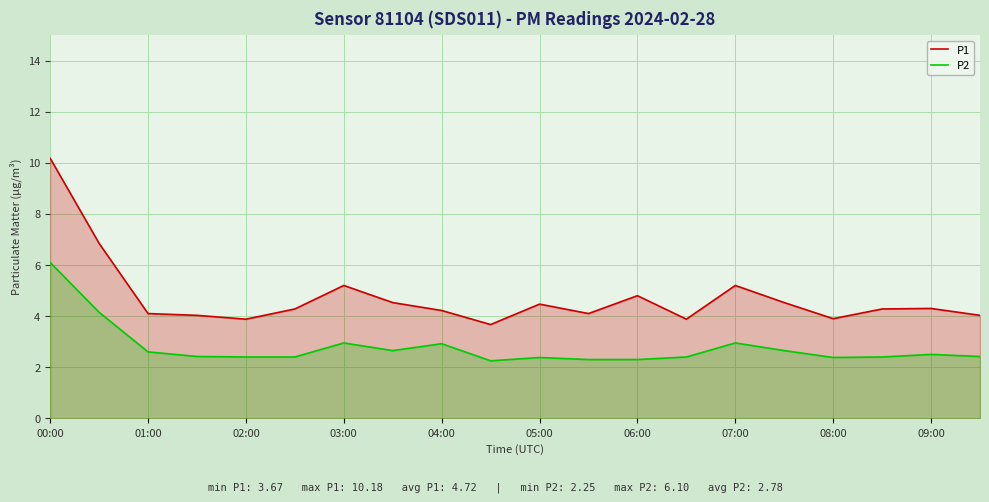

Is it true that P1 equals 2.6 at 04:00?

False